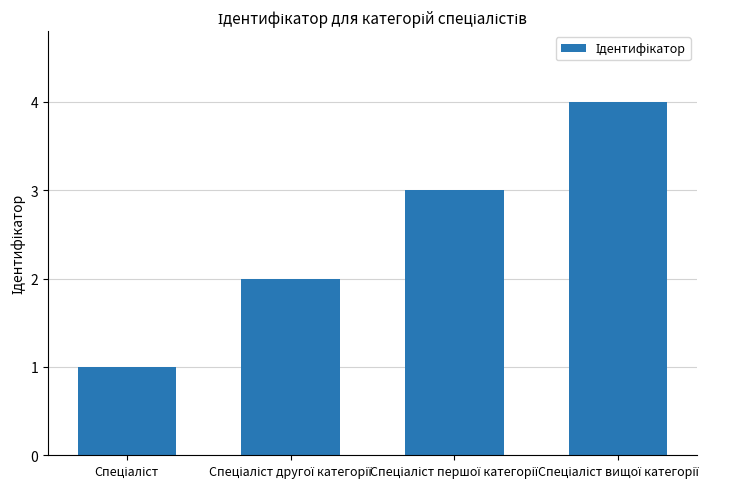

What is the sum of all values?

10